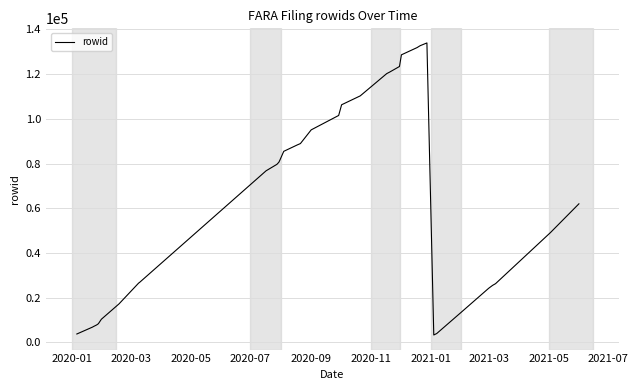

Reading left to right, list all the values displayed in this chart.

3729	6823	7076	7739	8011	8355	10327	17203	26505	26826	26827	76754	79634	80568	81467	85458	88368	88745	88939	95068	101509	106292	110271	120233	120918	123417	123418	128640	131882	132702	132703	133959	3287	3935	13458	24190	25493	26247	49115	61966